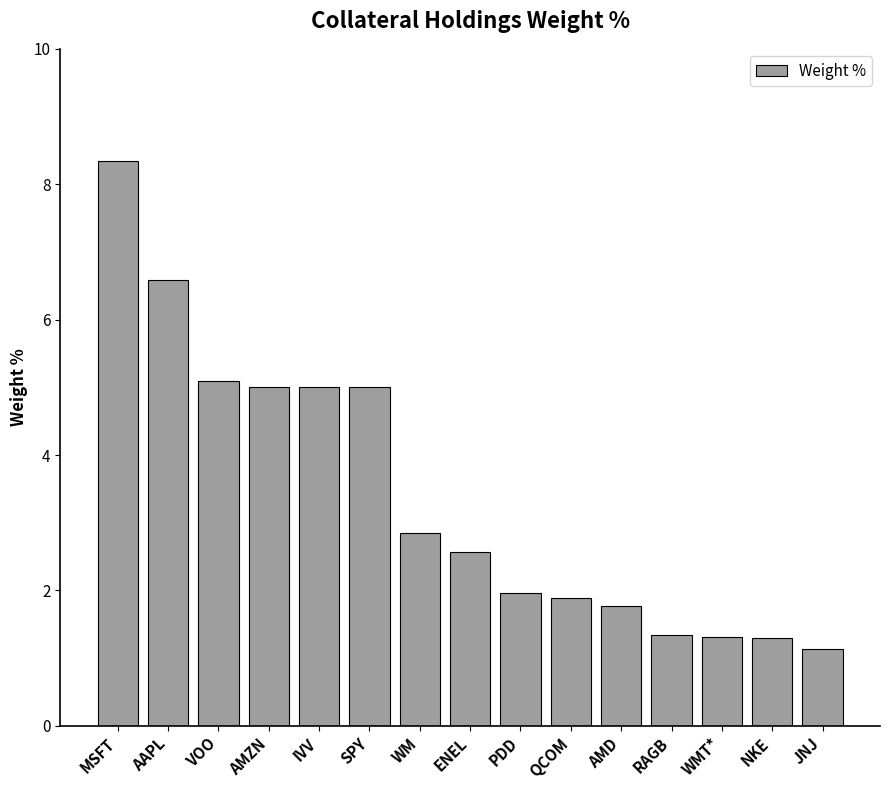

What is the difference between the maximum and minimum values?

7.2